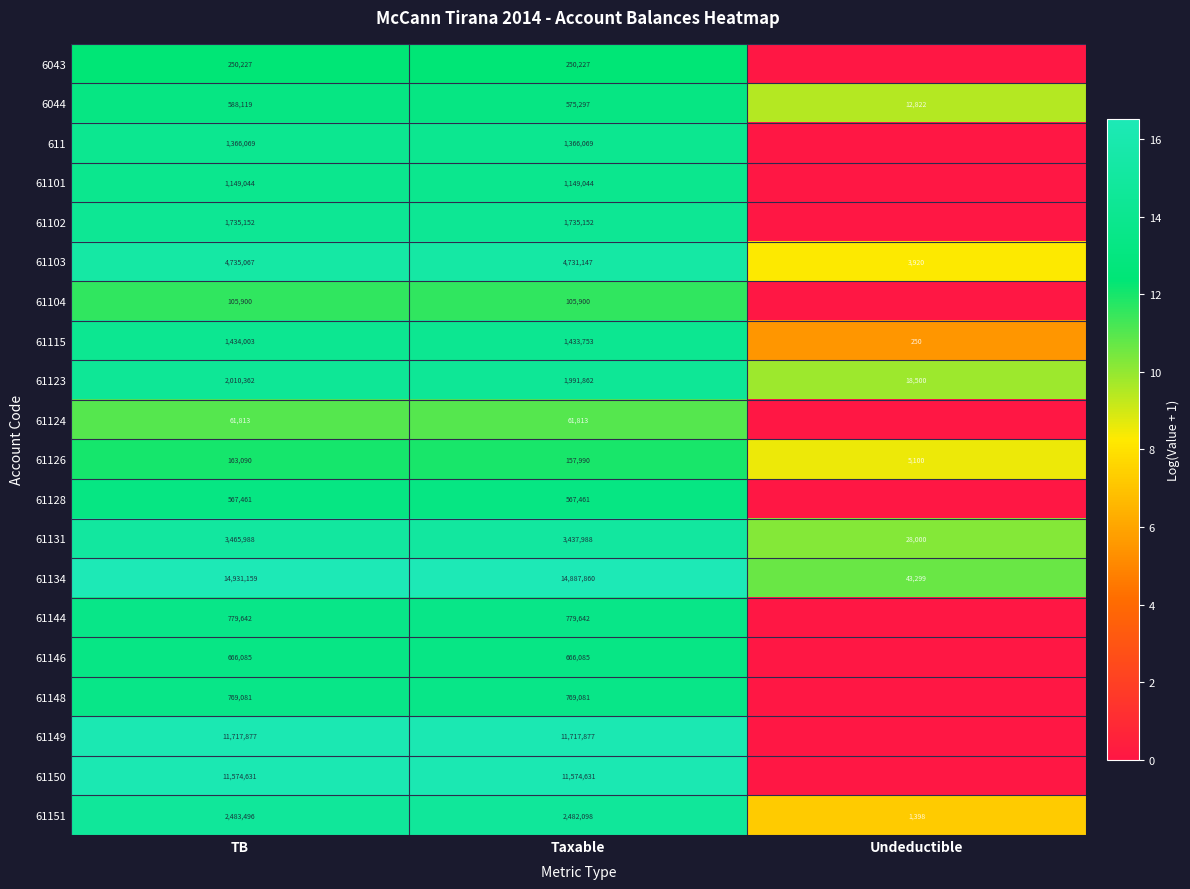

The 61149 series shows 3857510 at TB. True or false?

False